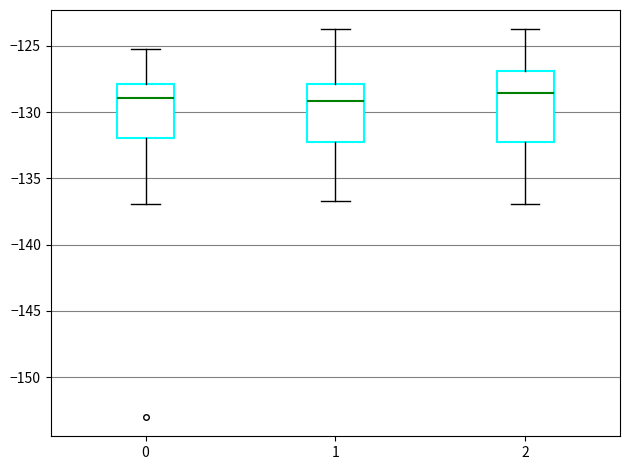

Which box is the tallest, from its lower edge to its upper edge?

2